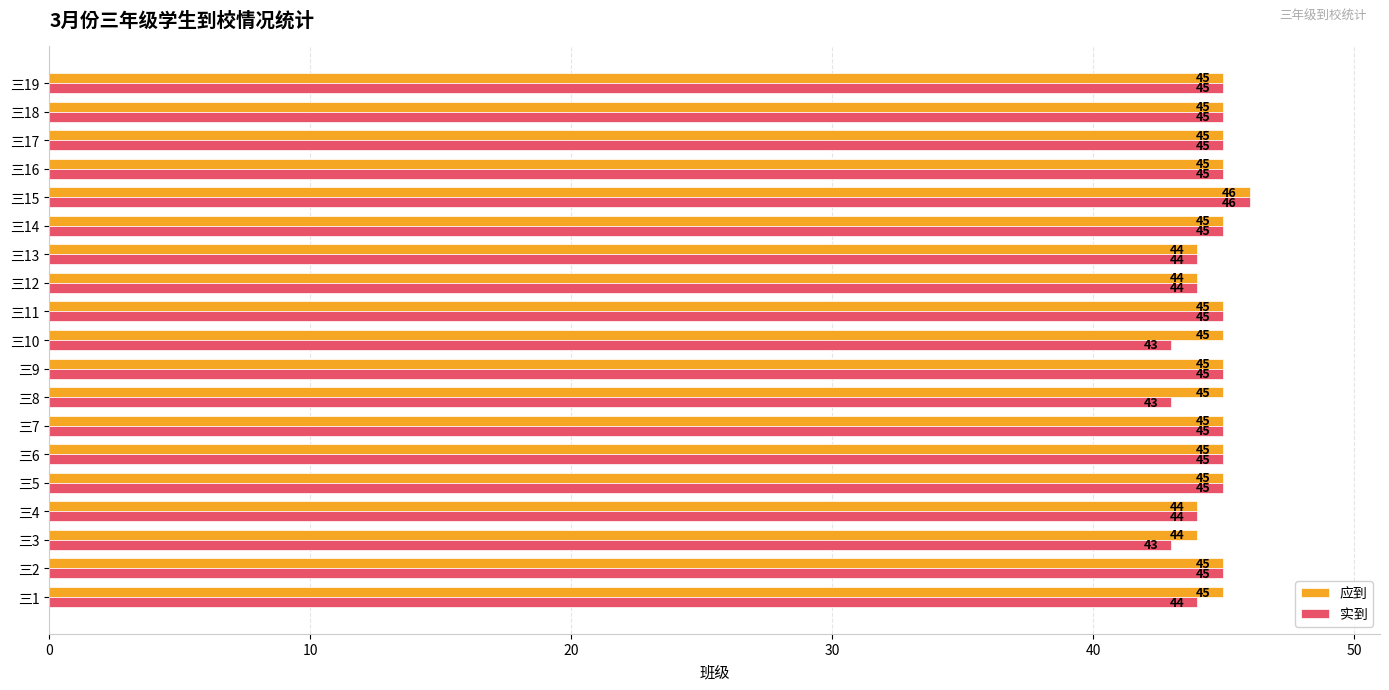

The value of 应到 at 三4 is 12. True or false?

False